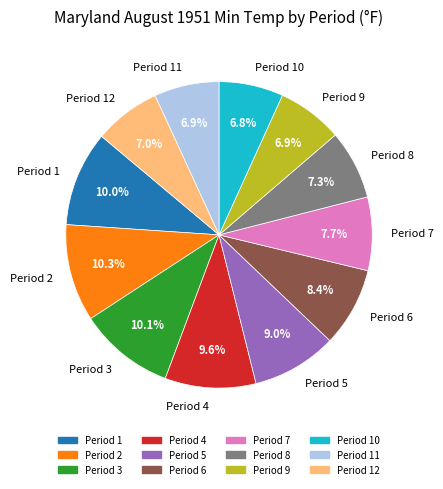

What percentage is the Period 1 slice, to the nearest percent?

10%